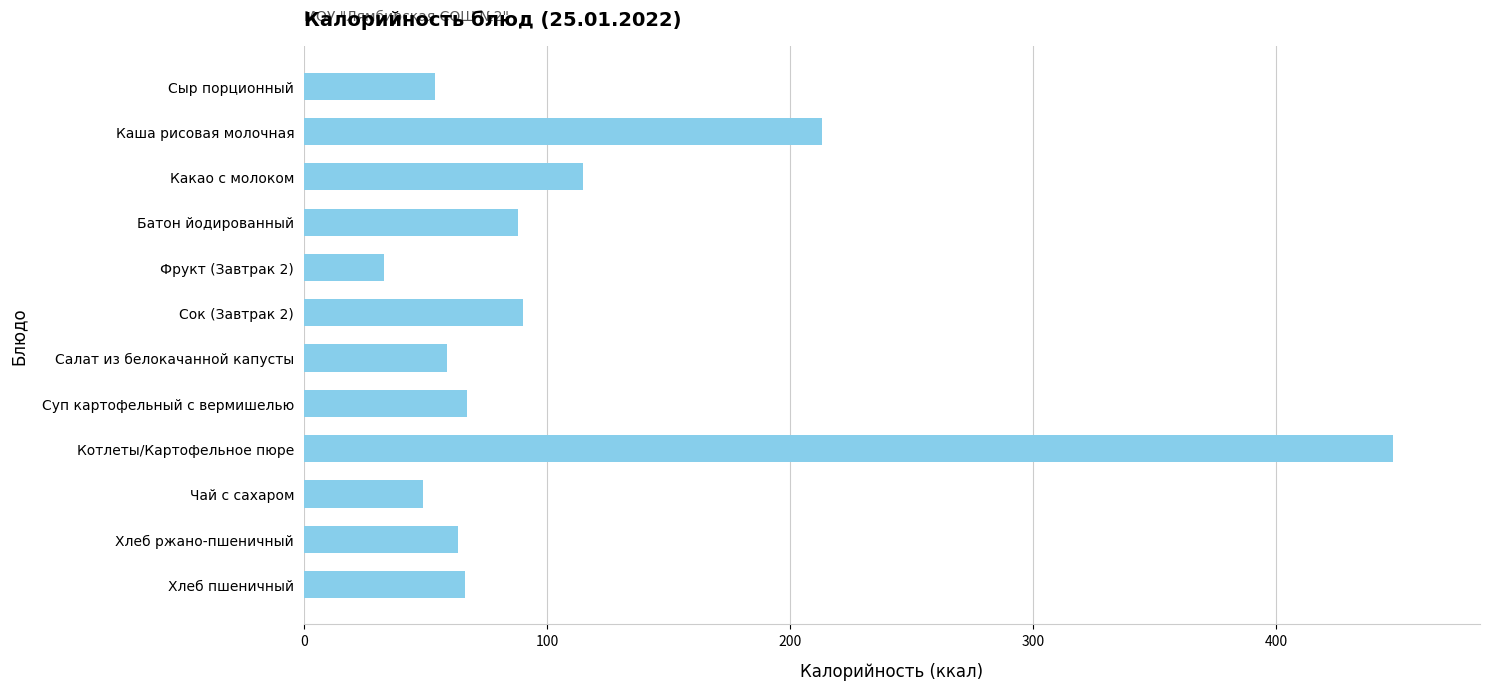

Which label corresponds to the largest value in the chart?

Котлеты/Картофельное пюре